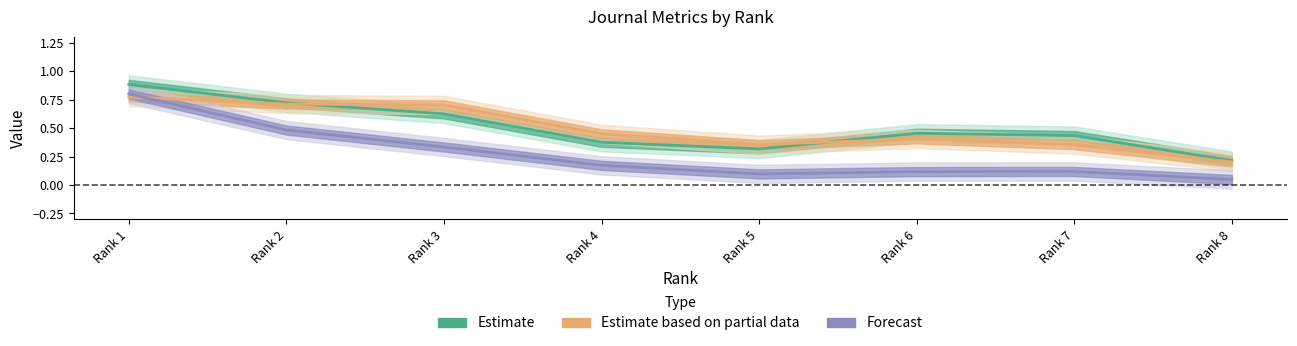

What is the total value across all series at Rank 6?

1.0